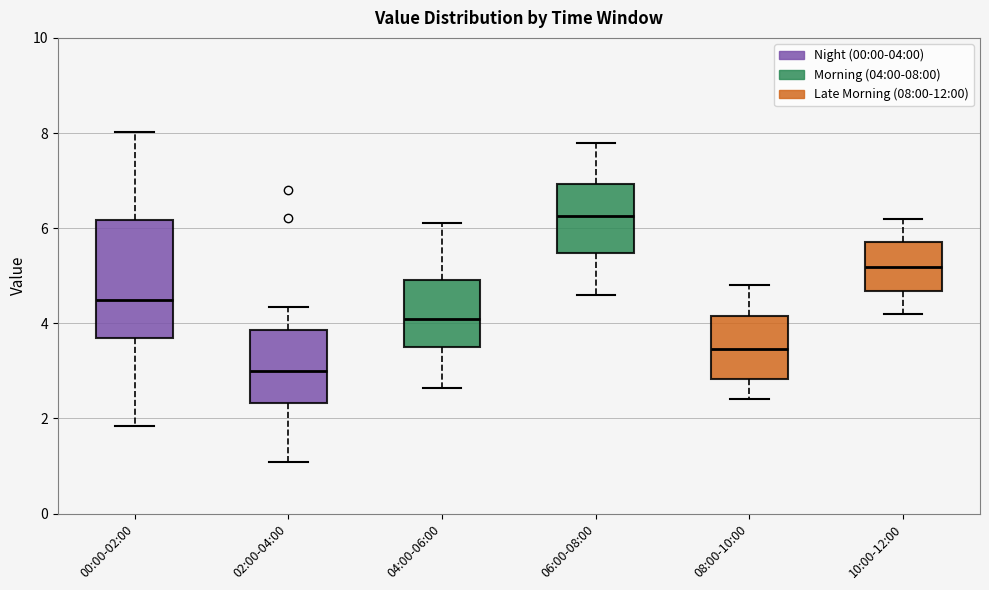

Reading left to right, transcribe this box plot: for each box, give where its median line is, the range the box spans, and where its two whiskers end, as read against the y-axis. The values are not printed on the chart, so give them approximately, as read against the axis.

00:00-02:00: median 4.6, box 3.6 to 6.2, whiskers 1.8 to 8.0
02:00-04:00: median 3.0, box 2.4 to 3.8, whiskers 1.0 to 4.4
04:00-06:00: median 4.2, box 3.6 to 5.0, whiskers 2.6 to 6.2
06:00-08:00: median 6.2, box 5.4 to 7.0, whiskers 4.6 to 7.8
08:00-10:00: median 3.4, box 2.8 to 4.2, whiskers 2.4 to 4.8
10:00-12:00: median 5.2, box 4.6 to 5.8, whiskers 4.2 to 6.2